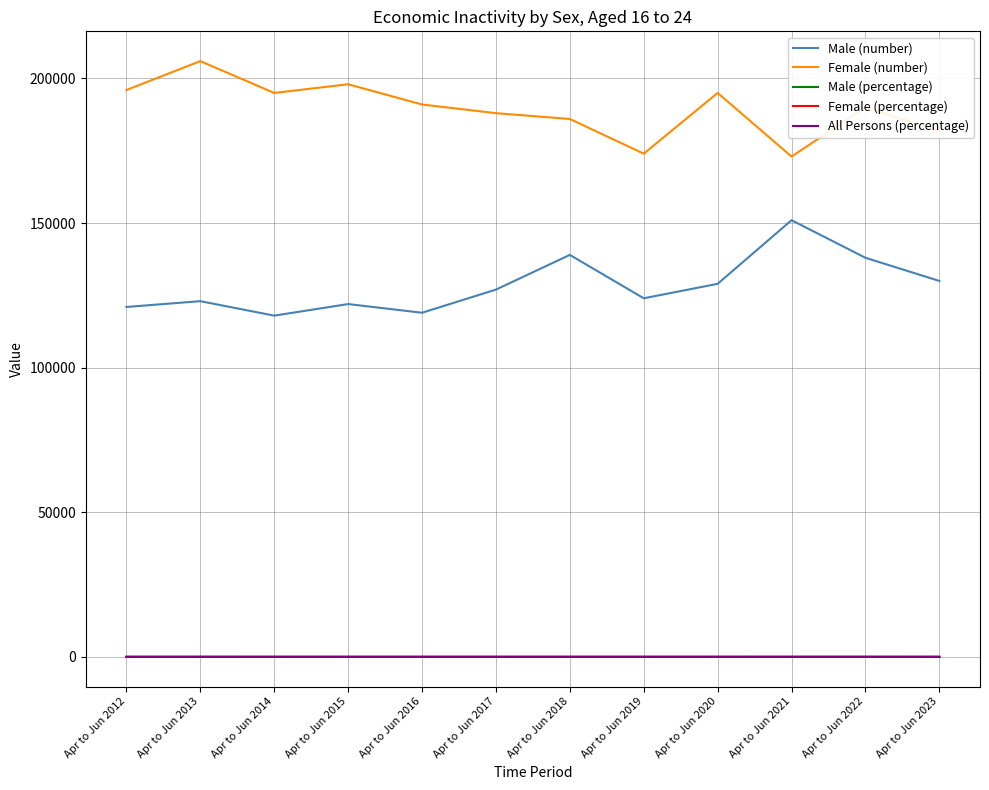

What is the sum of the Male (number) values at Apr to Jun 2020 and Apr to Jun 2018?

268000.0